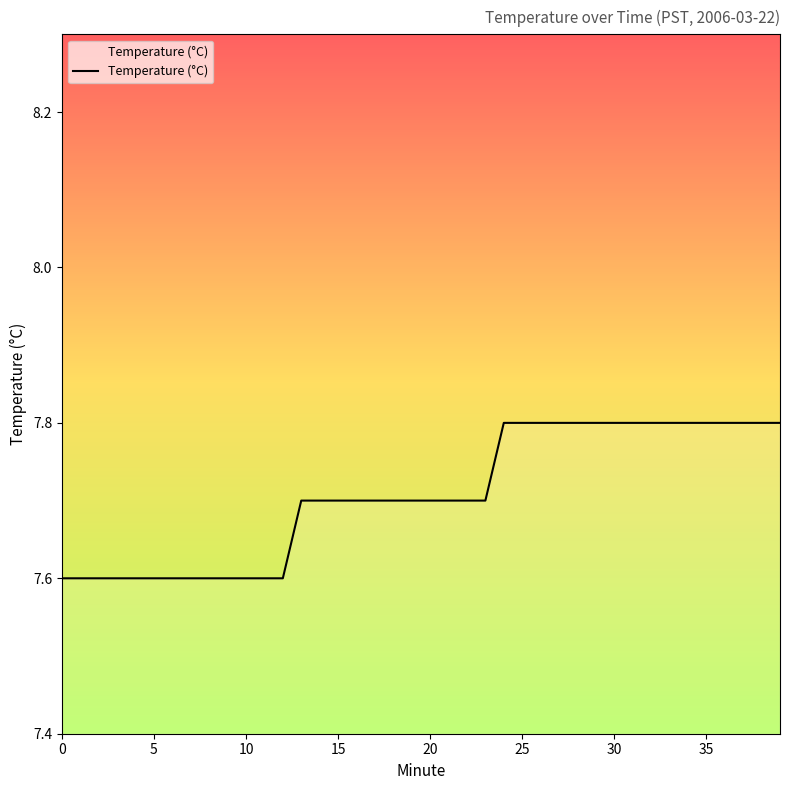

What is the smallest value displayed?

7.6